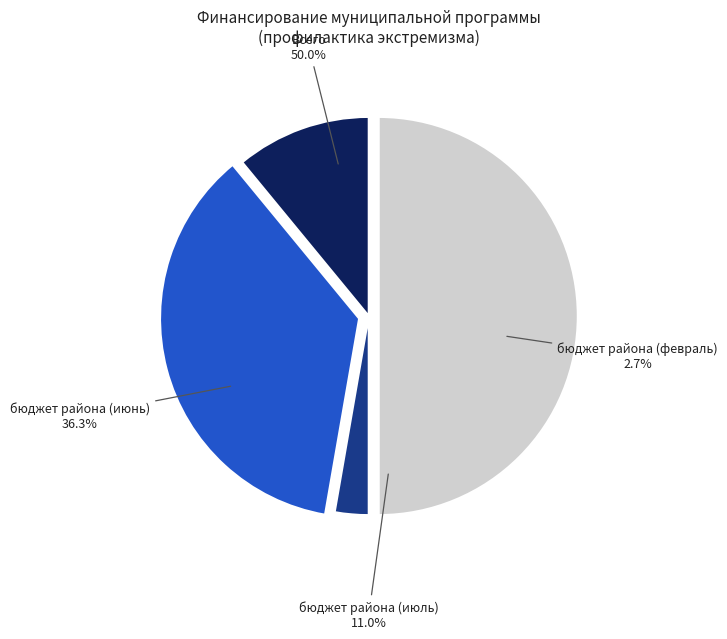

To the nearest percent, what is the average slice percentage?

25%